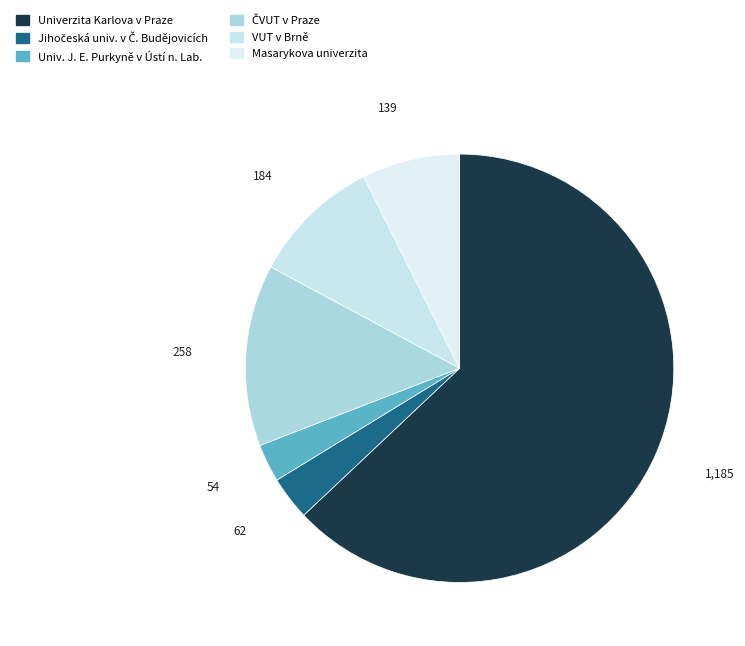

Which slice is the largest?

Univerzita Karlova v Praze